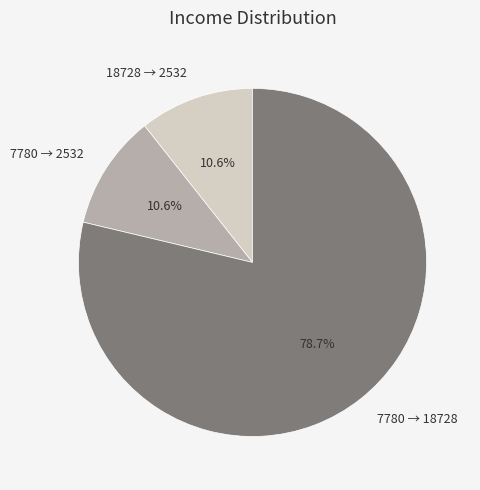

What portion of the pie excludes 7780 → 2532?

89.4%